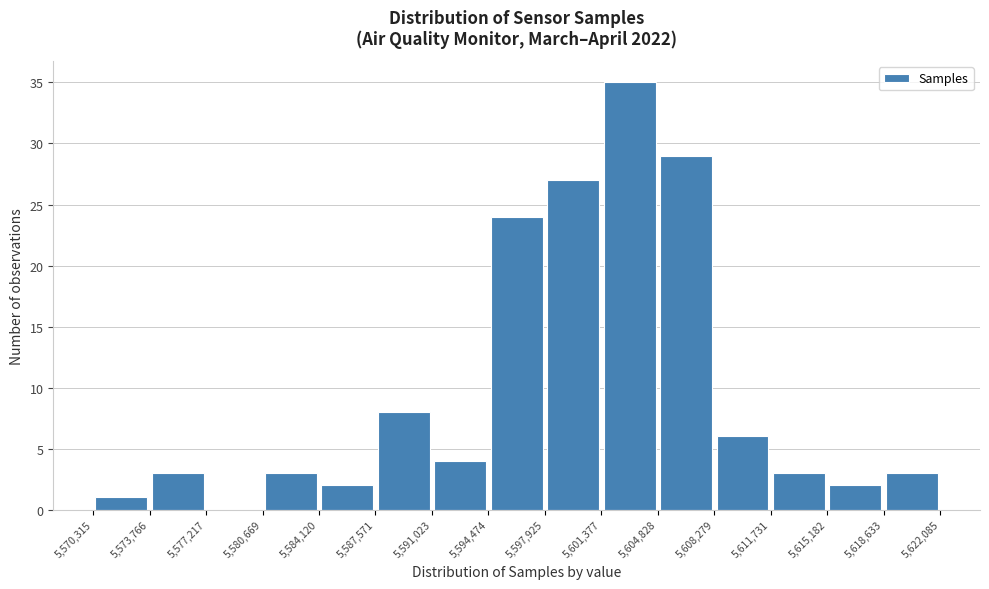

Reading left to right, transcribe this chart: for each bar, give the range it covers on the x-axis and its height. The values are not printed on the chart, so give them approximately, as read against the axis.

5,570,315 to 5,573,766: 1
5,573,766 to 5,577,217: 3
5,577,217 to 5,580,669: 0
5,580,669 to 5,584,120: 3
5,584,120 to 5,587,571: 2
5,587,571 to 5,591,023: 8
5,591,023 to 5,594,474: 4
5,594,474 to 5,597,925: 24
5,597,925 to 5,601,377: 27
5,601,377 to 5,604,828: 35
5,604,828 to 5,608,279: 29
5,608,279 to 5,611,731: 6
5,611,731 to 5,615,182: 3
5,615,182 to 5,618,633: 2
5,618,633 to 5,622,085: 3